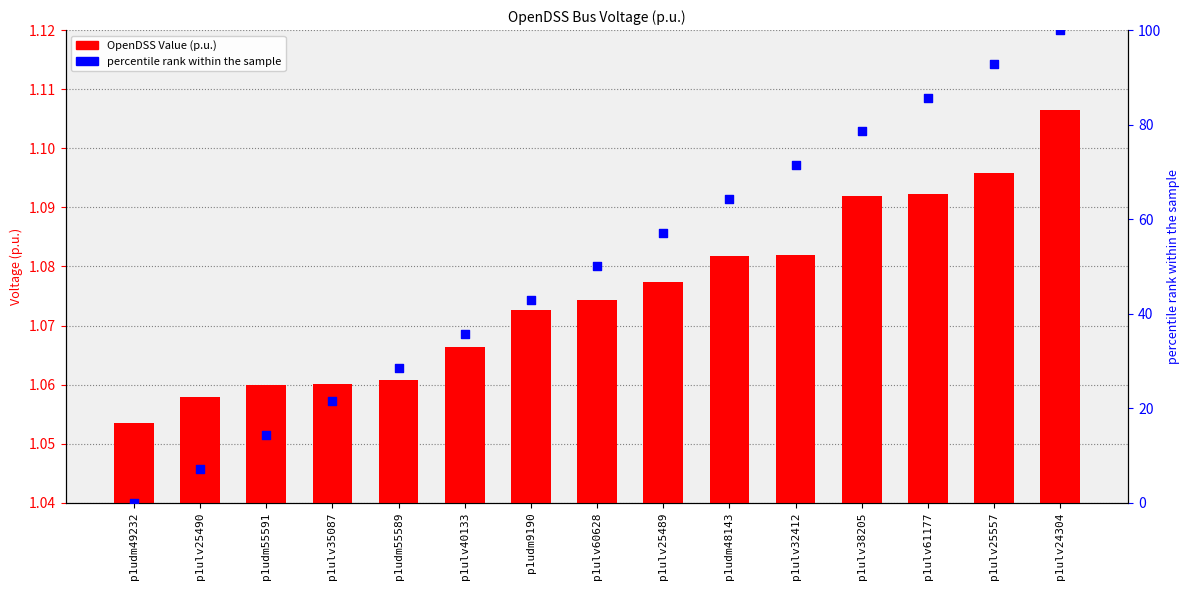

Which series reaches the maximum Y coordinate?

percentile rank within the sample